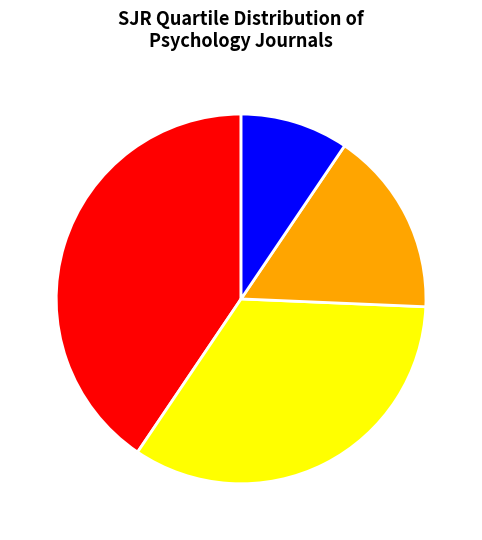

Is it true that Q4 is 9% of the pie?

True